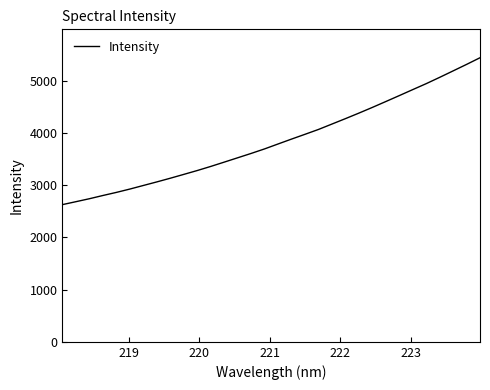

What is the maximum value shown in the chart?

5435.9